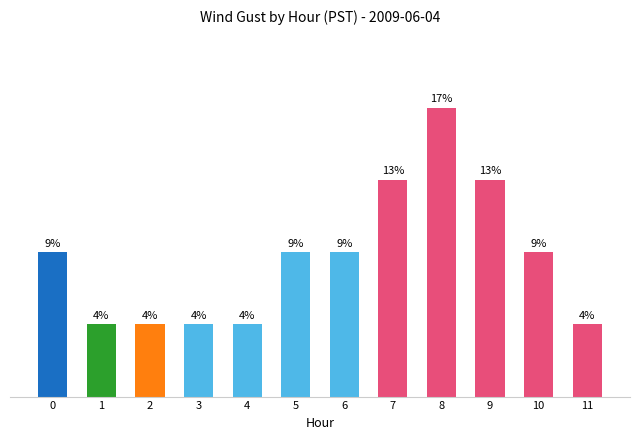

Are the bars horizontal?

No